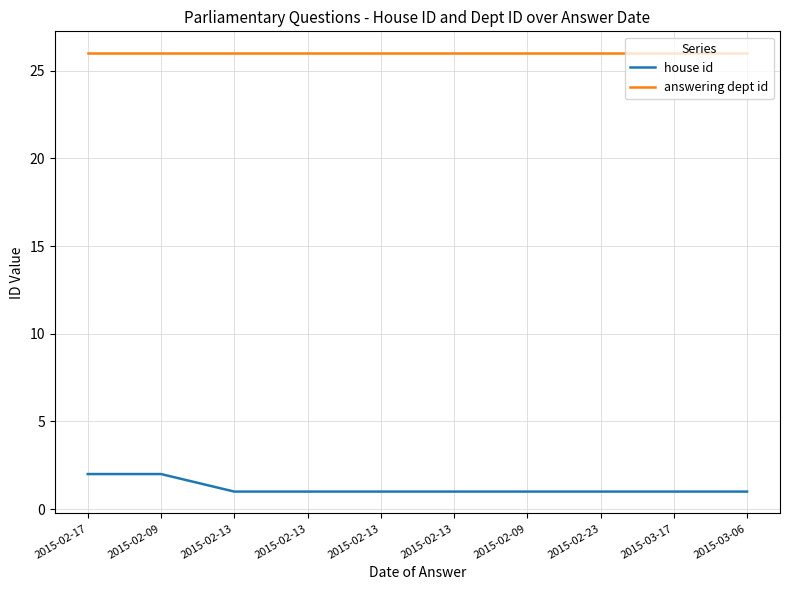

Which series has the largest total across all categories?

answering dept id